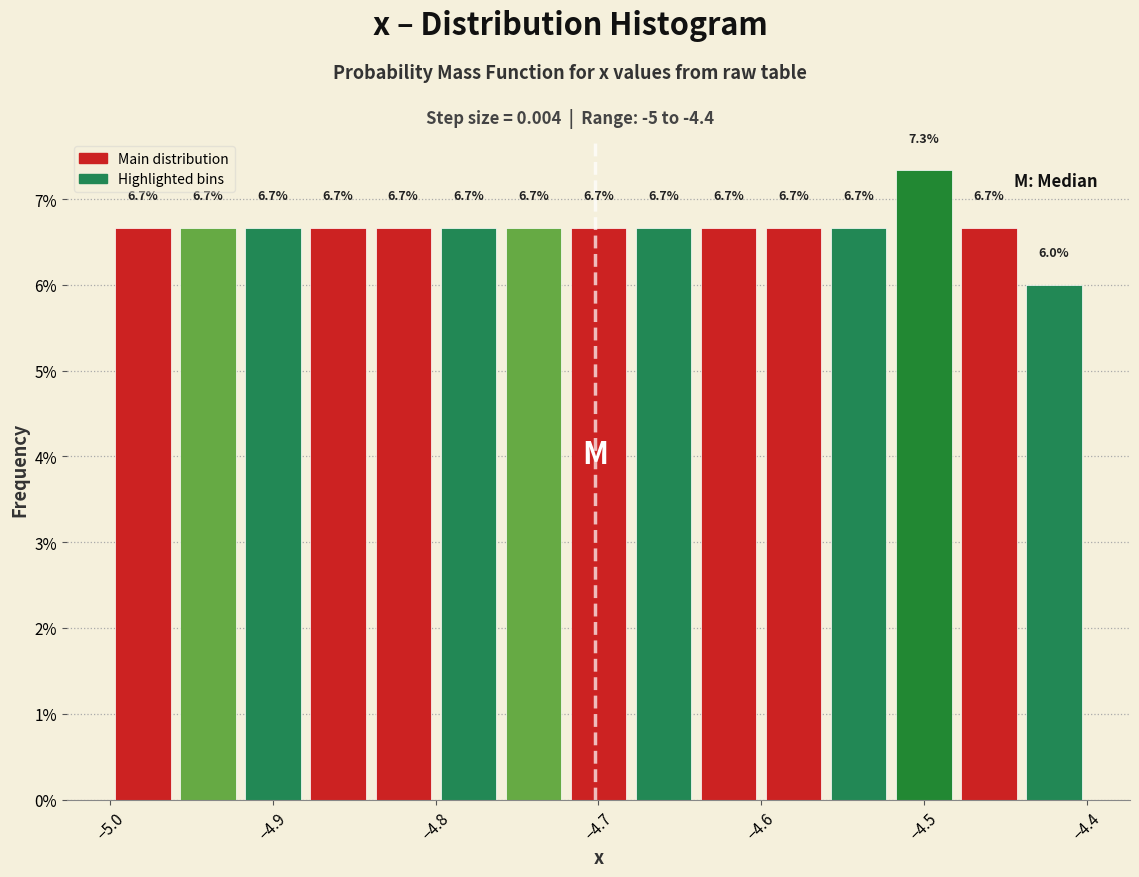

Which range on the x-axis has the tallest bar?

-4.52 to -4.48